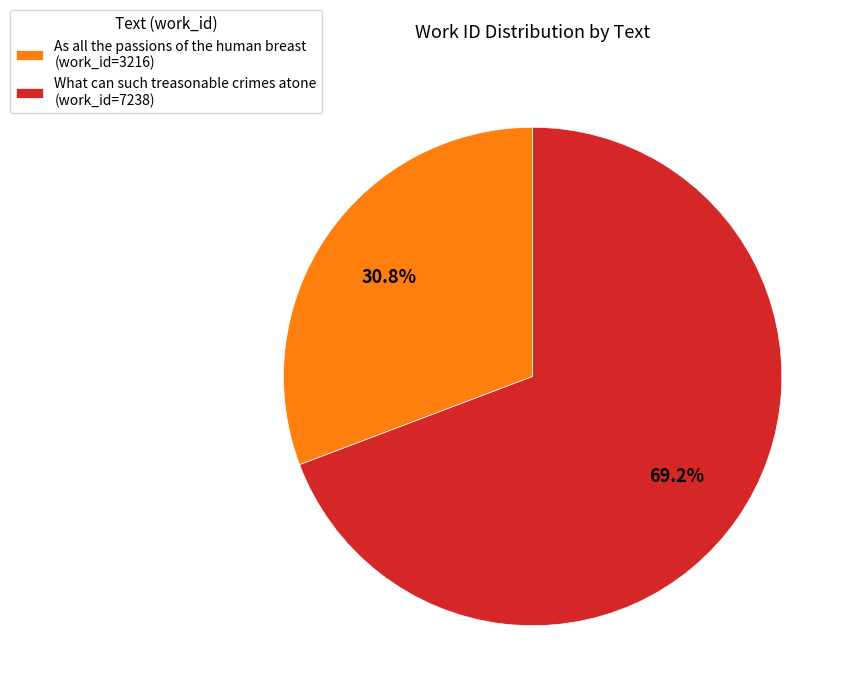

Which category has the biggest portion of the pie?

What can such treasonable crimes atone